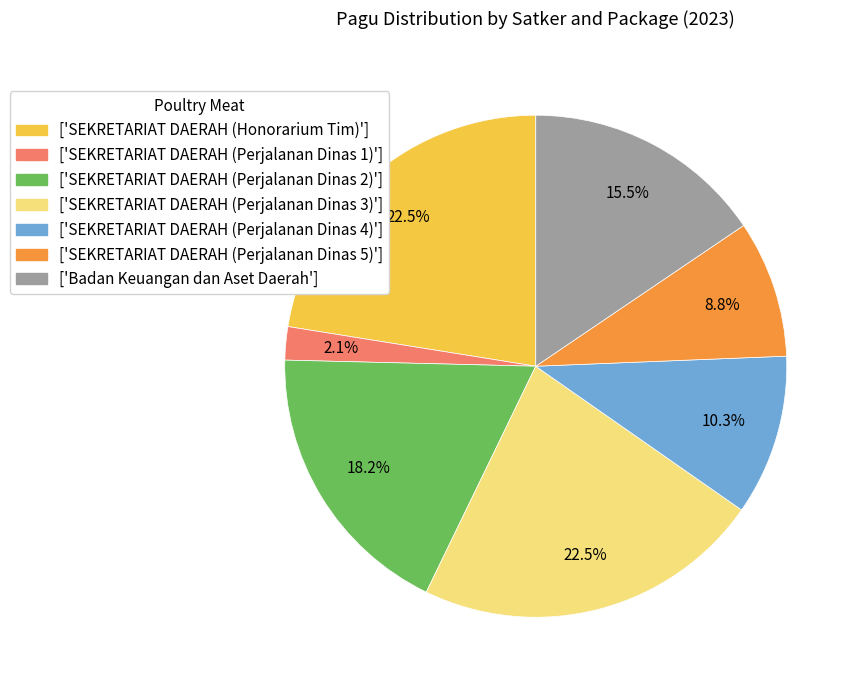

Does ['SEKRETARIAT DAERAH (Perjalanan Dinas 2)'] represent more than half of the total?

No